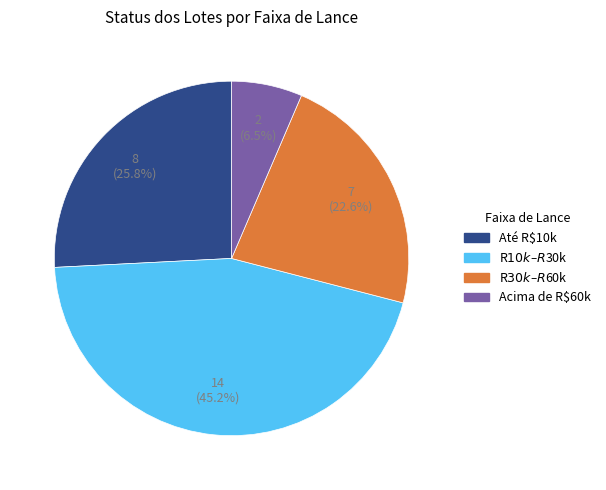

How much of the chart is everything except Até R$10k?

74.2%